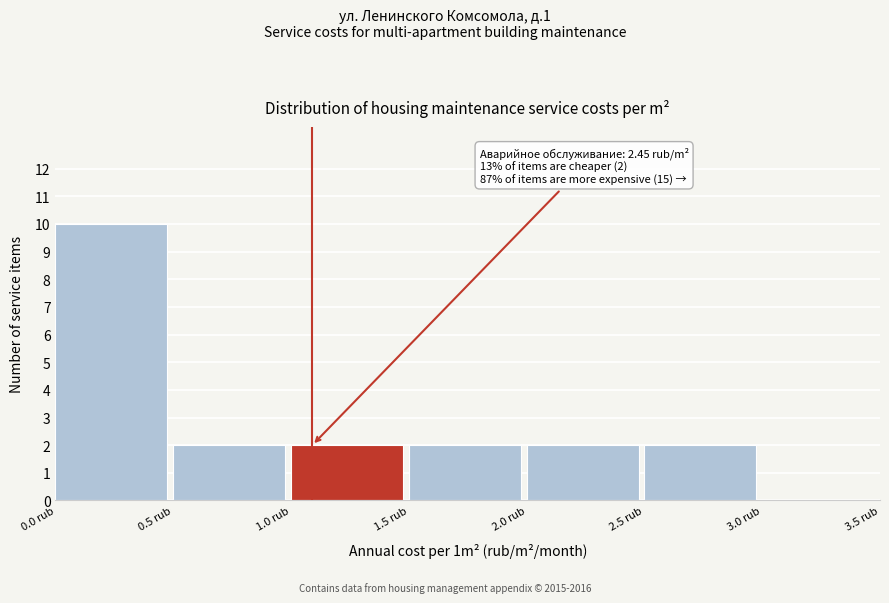

Which range on the x-axis has the tallest bar?

0.0 to 0.5